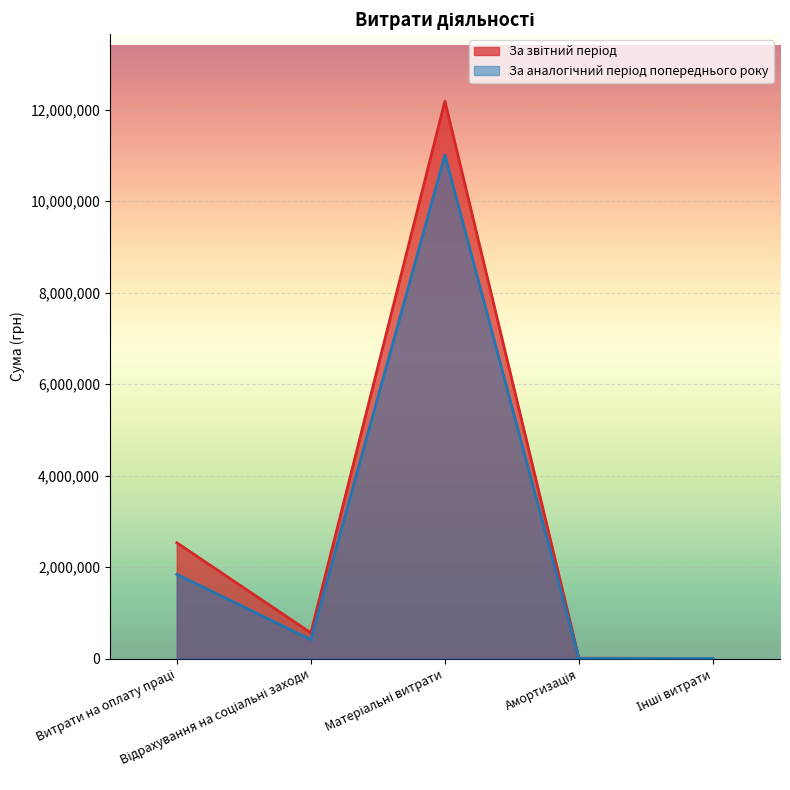

What is the label of the 3rd point from the left?

Матеріальні витрати